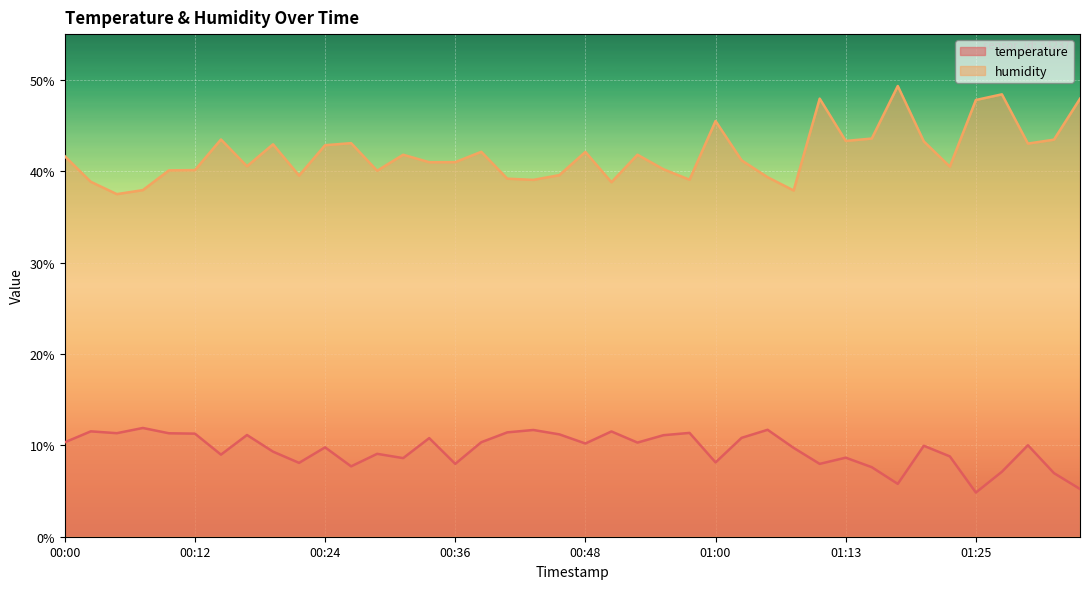

Rank the categories by humidity value from lowest to highest.

00:05, 01:08, 00:07, 00:51, 00:02, 00:43, 00:58, 00:41, 01:05, 00:22, 00:46, 00:29, 00:09, 00:12, 00:56, 01:22, 00:17, 00:34, 00:36, 01:03, 00:00, 00:31, 00:53, 00:48, 00:39, 00:24, 00:19, 01:30, 00:26, 01:20, 01:13, 01:32, 00:14, 01:15, 01:00, 01:25, 01:34, 01:10, 01:27, 01:17